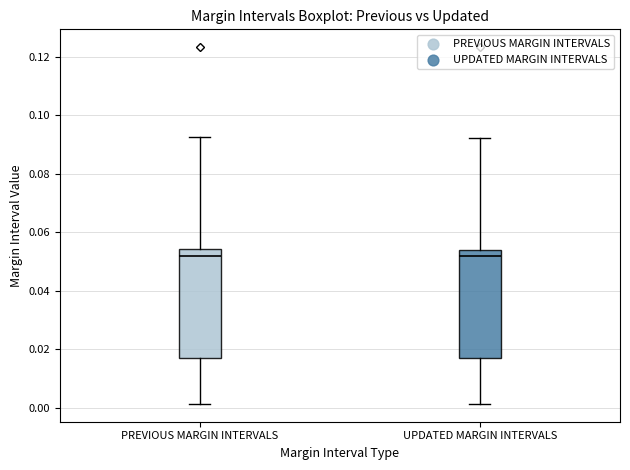

Where does the upper whisker of the box for PREVIOUS MARGIN INTERVALS end on the y-axis? The values are not printed on the chart, so give them approximately, as read against the axis.

0.092